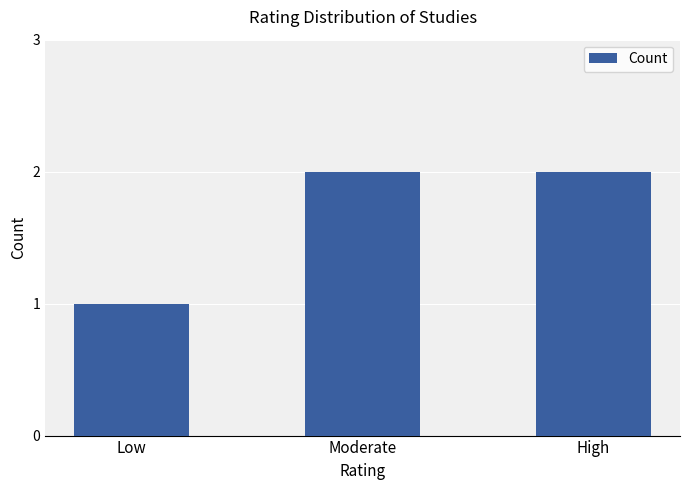

Count the number of categories in the chart.

3